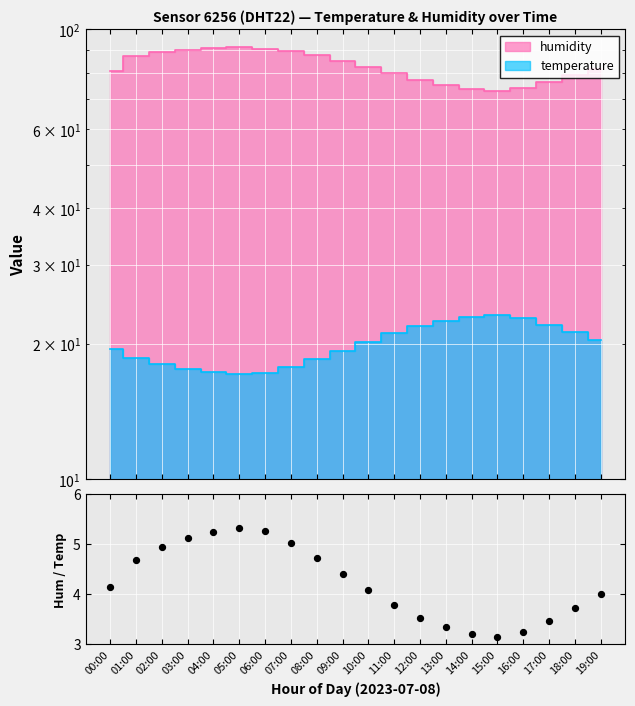

Between 01:00 and 19:00, which is larger?

01:00